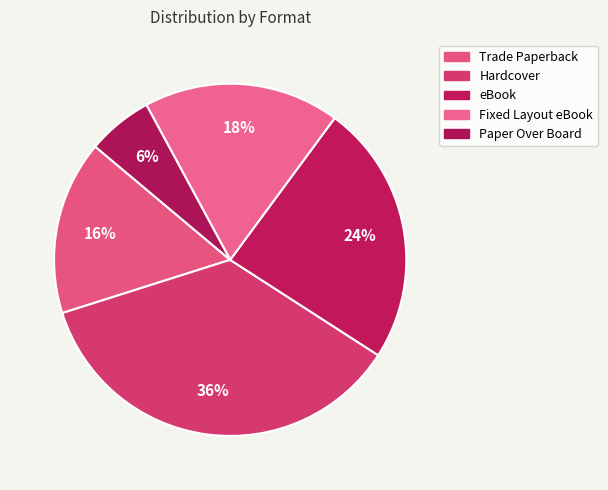

Which category has the smallest portion of the pie?

Paper Over Board